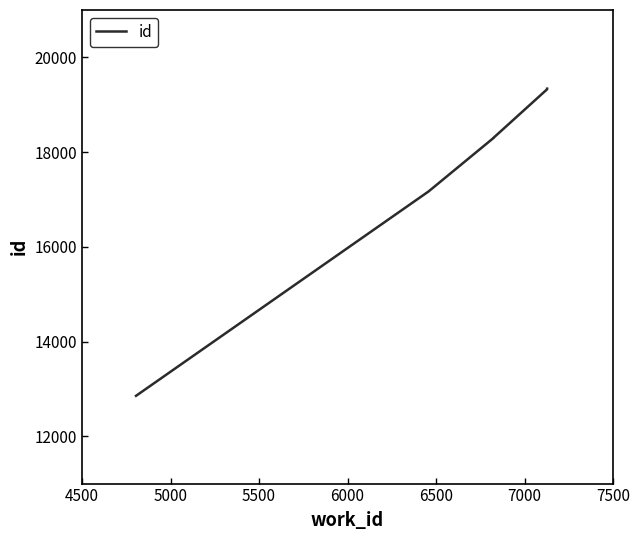

Does the chart display data point markers on the line(s)?

No